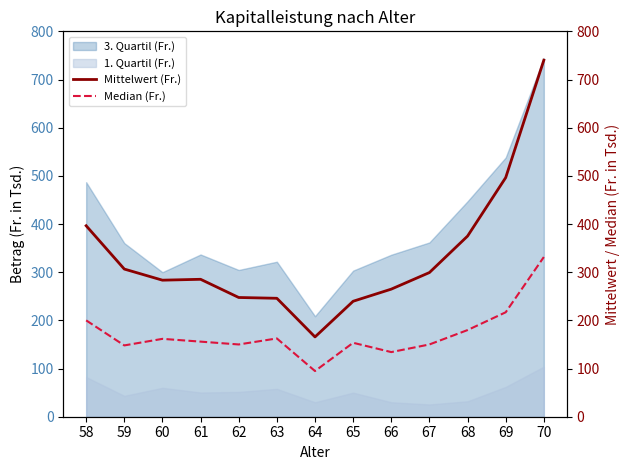

At which category is the sum across all series the highest?

70